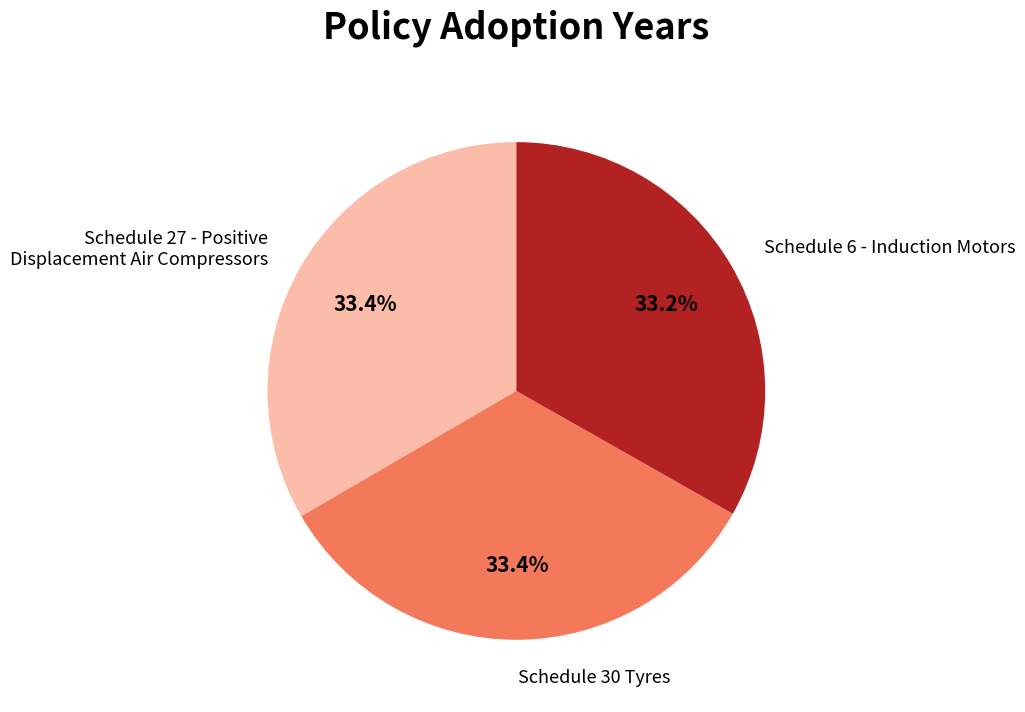

To the nearest percent, what is the combined percentage of Schedule 30 Tyres and Schedule 27 - Positive Displacement Air Compressors?

67%